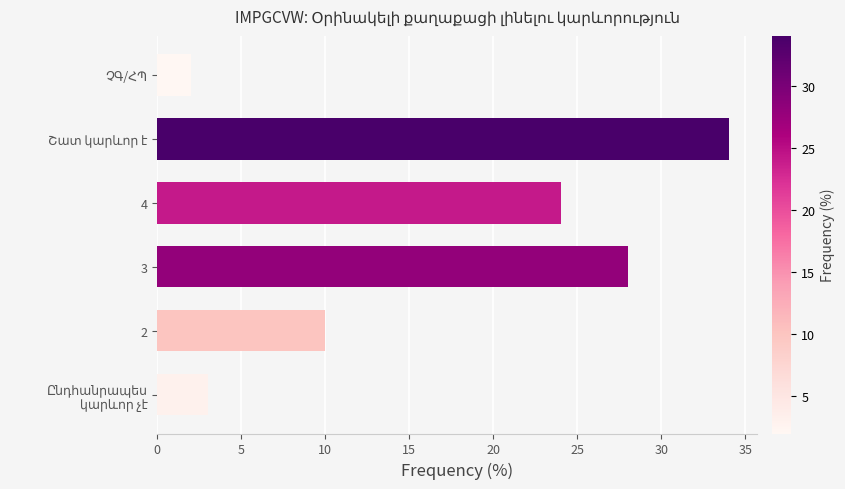

Count the number of data series in this chart.

1